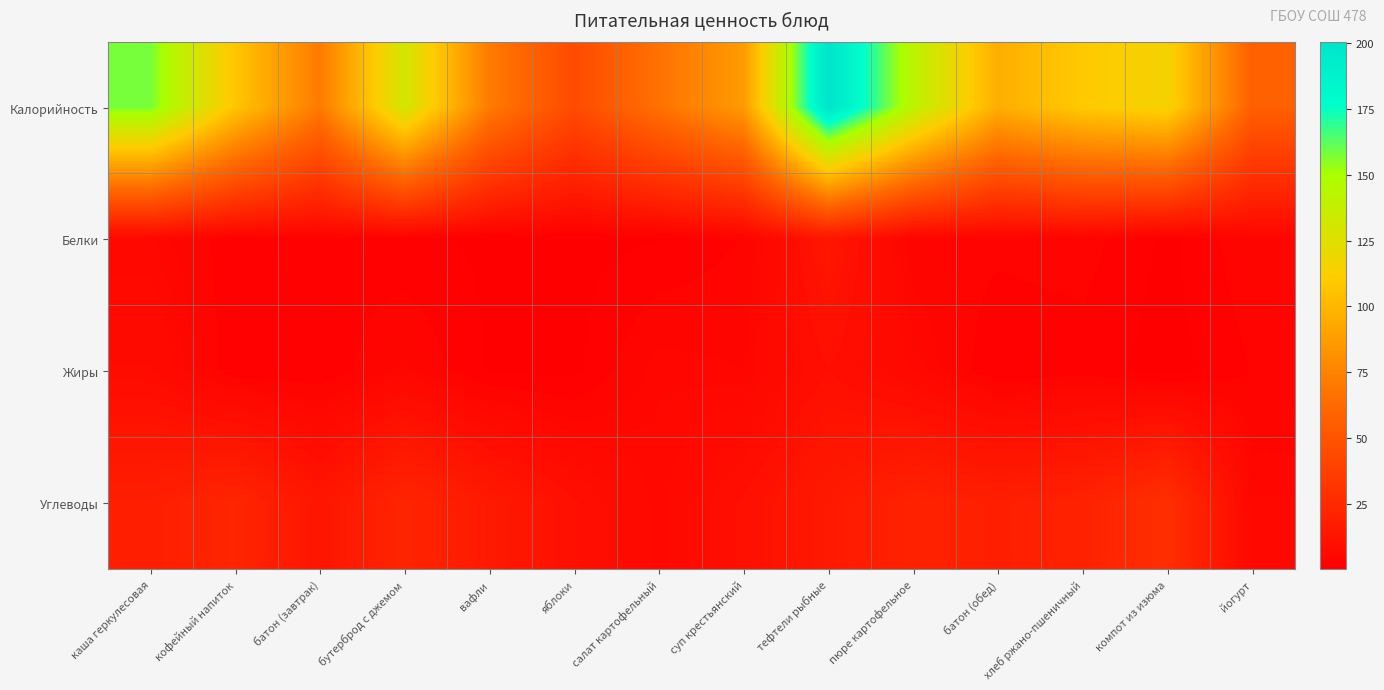

Reading left to right, what are all the values shown in this chart?

Калорийность: каша геркулесовая=158.1	кофейный напиток=107.3	батон (завтрак)=70.4	бутерброд с джемом=131.5	вафли=70.8	яблоки=44.4	салат картофельный=66.3	суп крестьянский=86.4	тефтели рыбные=200.6	пюре картофельное=142.1	батон (обед)=95.9	хлеб ржано-пшеничный=109.7	компот из изюма=115.3	йогурт=56.9
Белки: каша геркулесовая=4.9	кофейный напиток=1.5	батон (завтрак)=2.0	бутерброд с джемом=1.2	вафли=0.6	яблоки=0.4	салат картофельный=0.8	суп крестьянский=2.6	тефтели рыбные=13.4	пюре картофельное=3.1	батон (обед)=2.9	хлеб ржано-пшеничный=3.2	компот из изюма=0.5	йогурт=3.7
Жиры: каша геркулесовая=7.3	кофейный напиток=1.3	батон (завтрак)=1.2	бутерброд с джемом=4.3	вафли=0.7	яблоки=0.4	салат картофельный=4.7	суп крестьянский=4.0	тефтели рыбные=9.5	пюре картофельное=5.4	батон (обед)=1.1	хлеб ржано-пшеничный=1.7	компот из изюма=0.1	йогурт=2.5
Углеводы: каша геркулесовая=18.3	кофейный напиток=22.4	батон (завтрак)=13.0	бутерброд с джемом=22.0	вафли=15.5	яблоки=9.8	салат картофельный=5.1	суп крестьянский=9.9	тефтели рыбные=15.3	пюре картофельное=20.3	батон (обед)=18.6	хлеб ржано-пшеничный=20.4	компот из изюма=28.1	йогурт=4.9